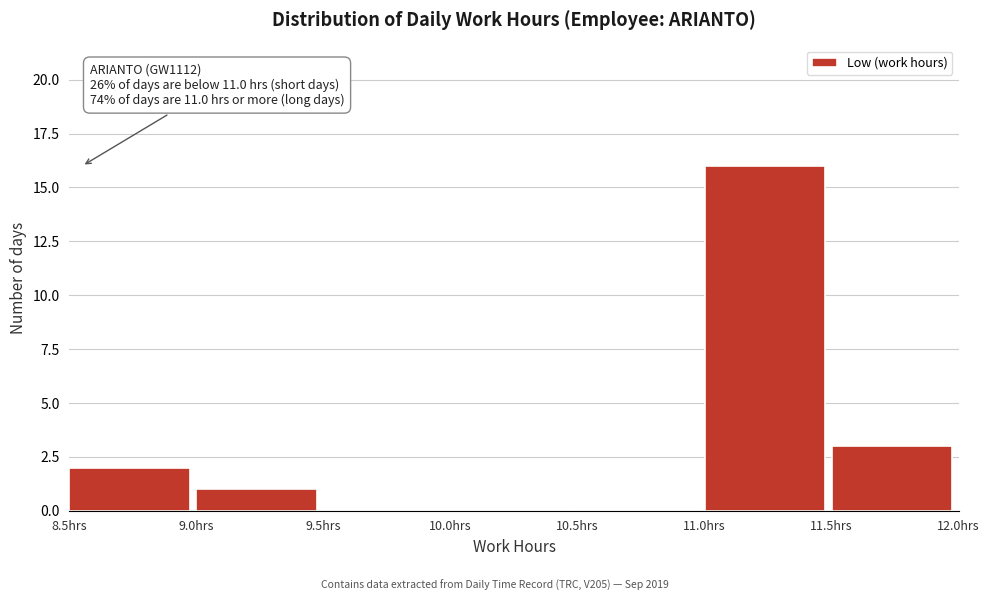

Which range on the x-axis has the tallest bar?

11.0 to 11.5